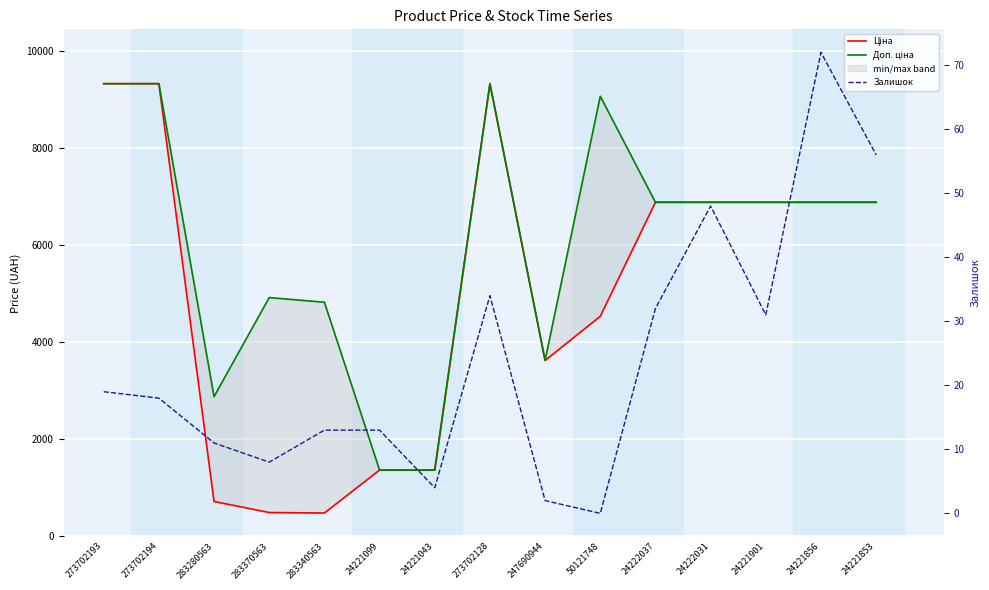

Is the value of Ціна at 273702193 greater than the value of Доп. ціна at 273702194?

No